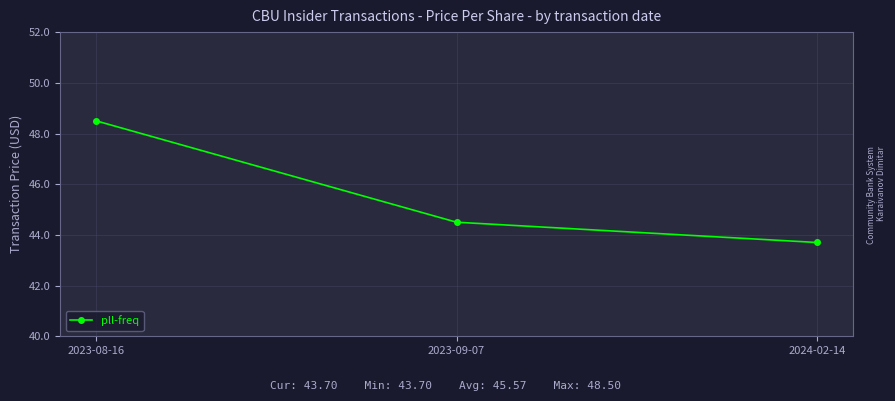

How many values are below 44?

1